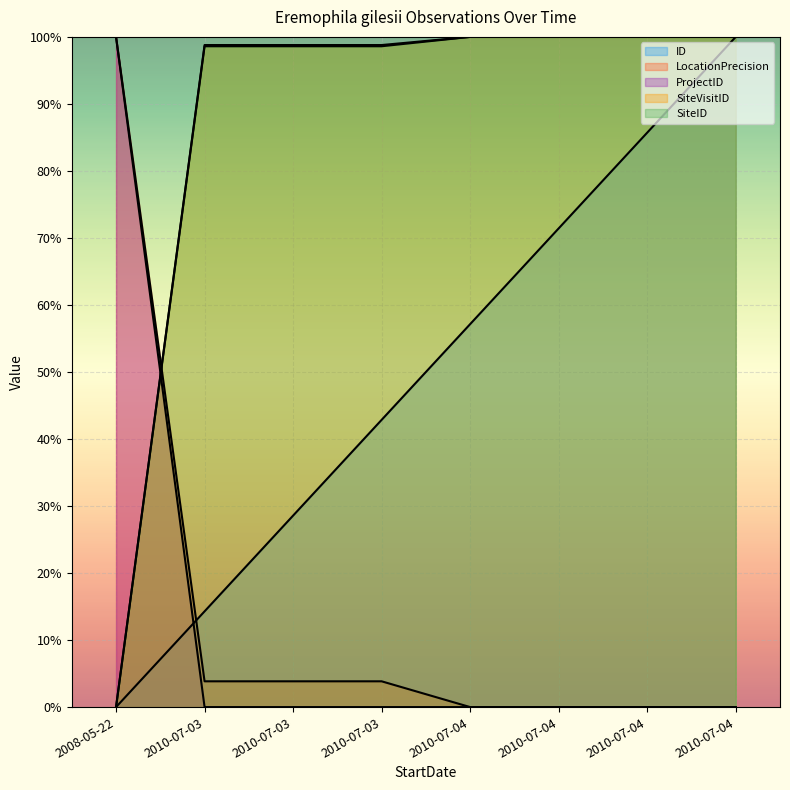

Which series has the widest spread of values?

ID